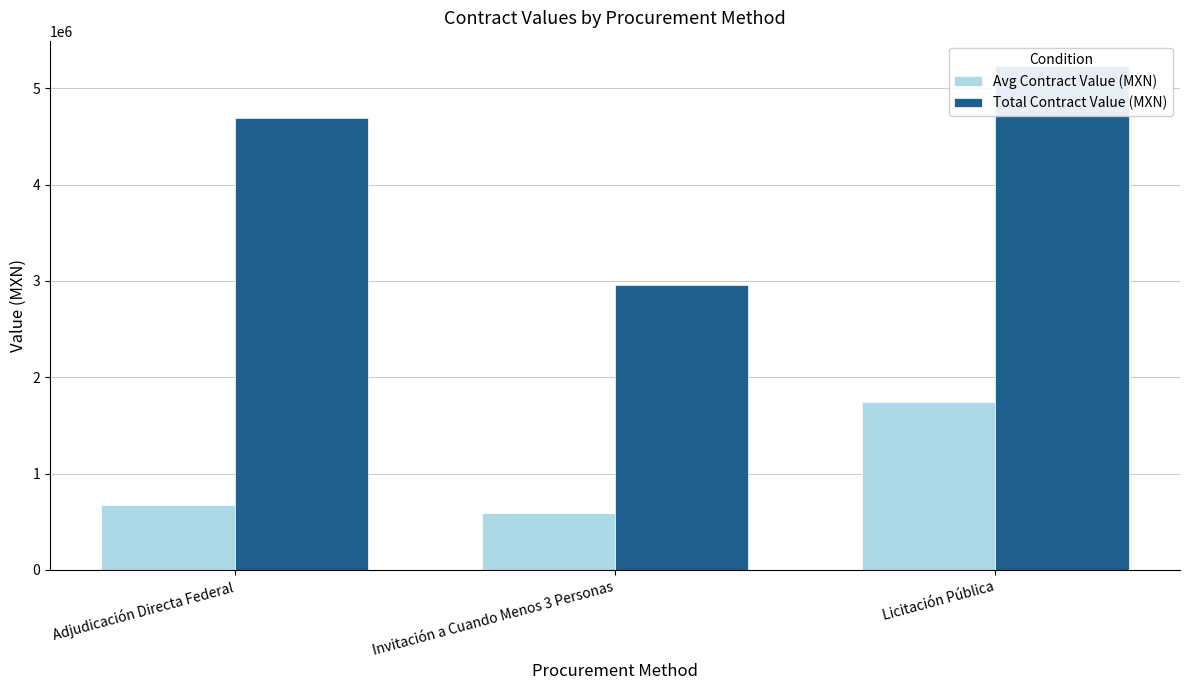

Which label corresponds to the largest value in the chart?

Licitación Pública